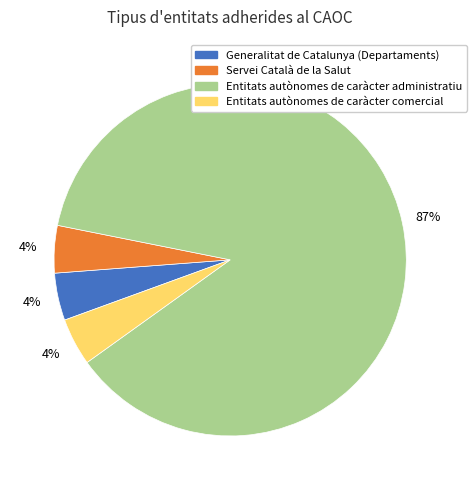

To the nearest percent, what percentage of the pie is Servei Català de la Salut?

4%